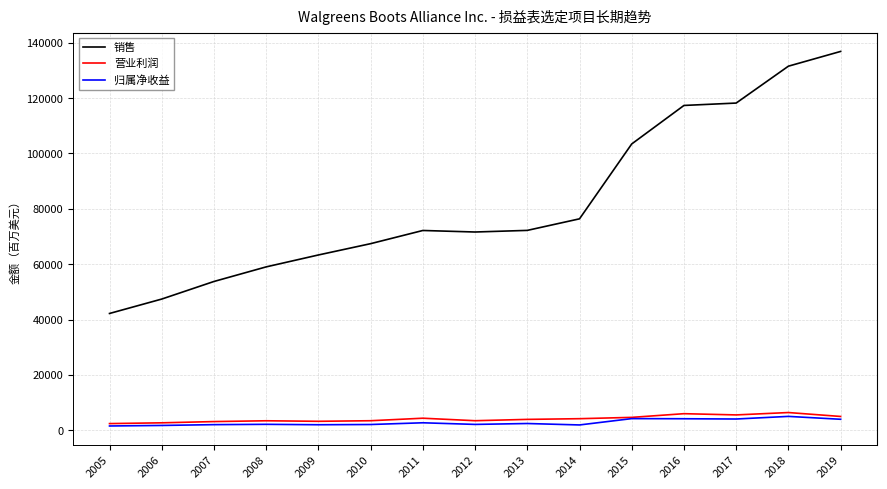

The value of 销售 at 2018 is 65904. True or false?

False